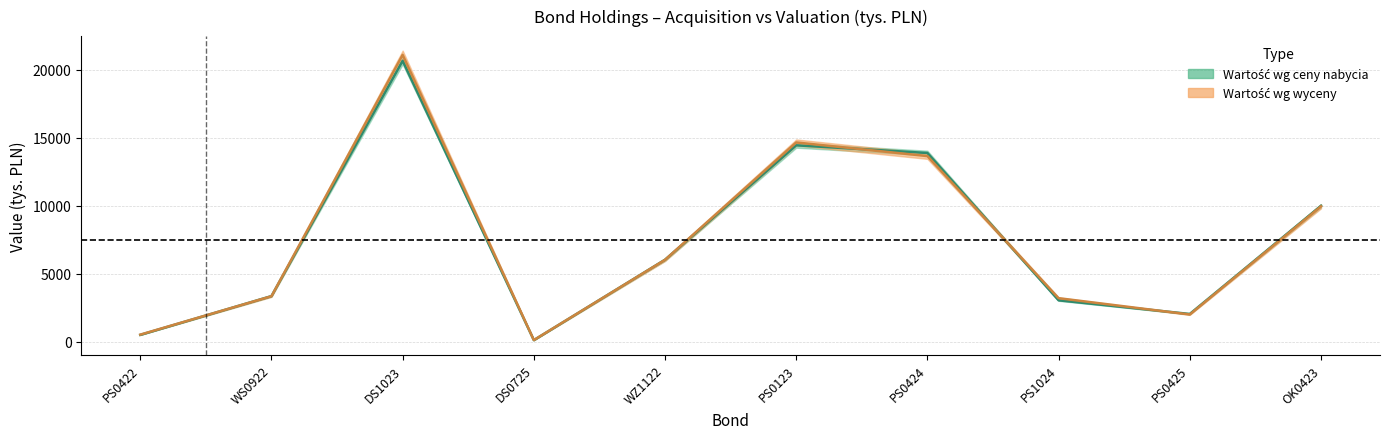

Where do Wartość wg wyceny (tys.) and Wartość wg ceny nabycia (tys.) first cross each other?

PS0422 and WS0922